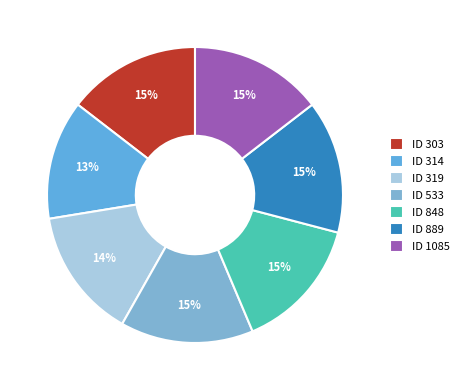

Count the number of slices in the pie.

7